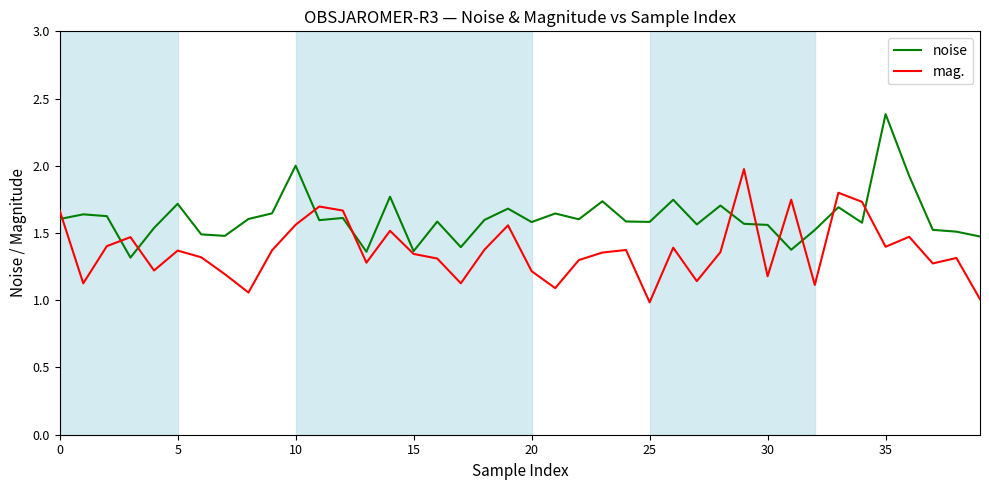

Rank the series by their average value, from highest to lowest.

noise, mag.